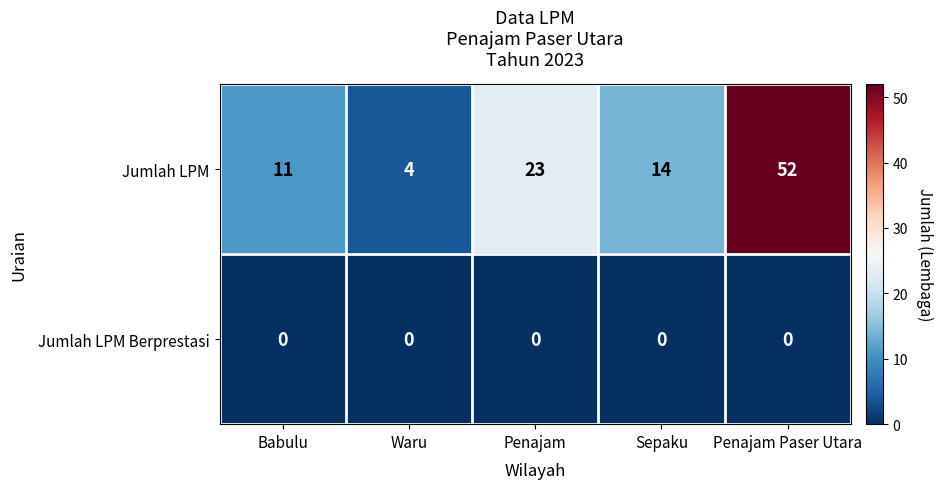

What is the maximum value shown in the chart?

52